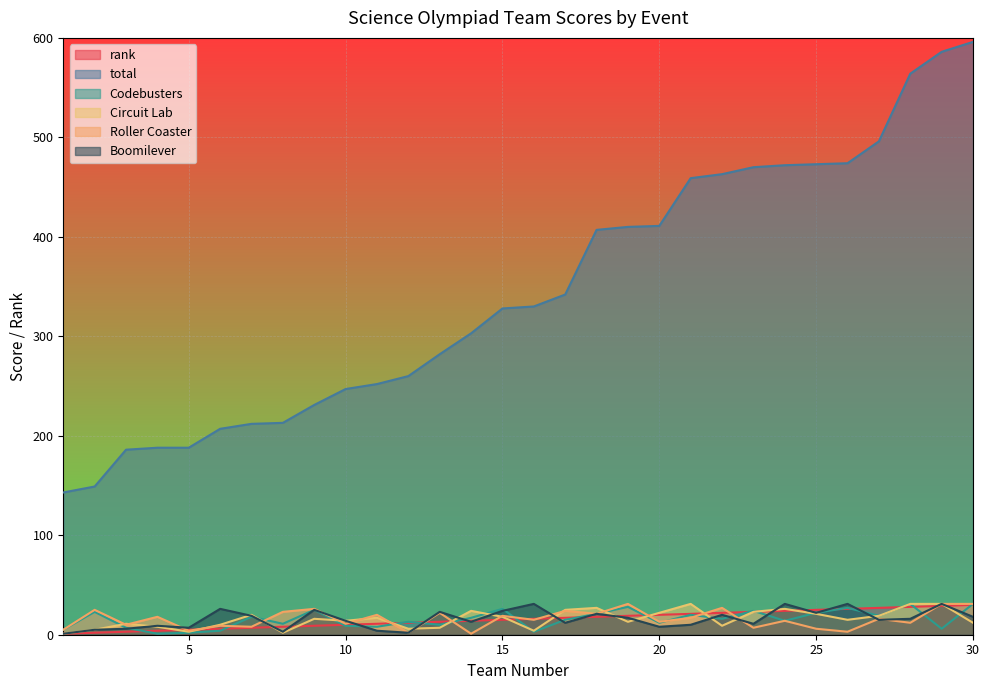

How many data points in Boomilever are less than 16?

15